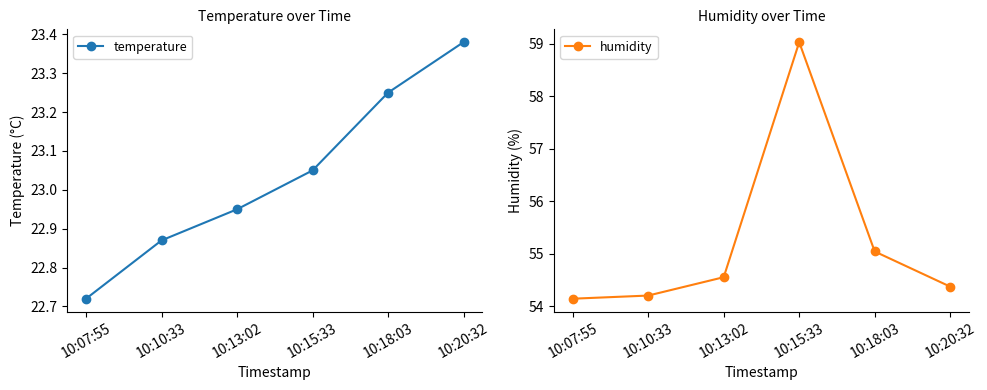

True or false: temperature and humidity intersect in this chart.

False